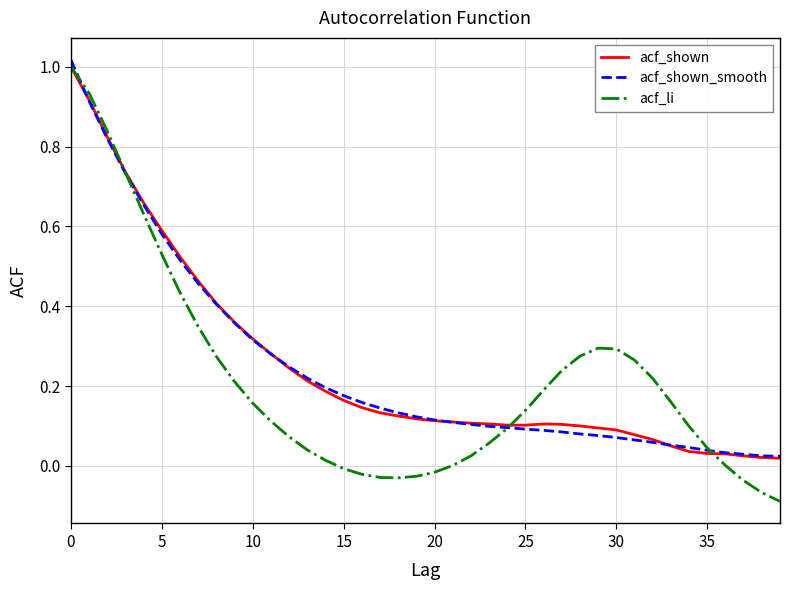

Which series has the largest range (max minus min)?

acf_li